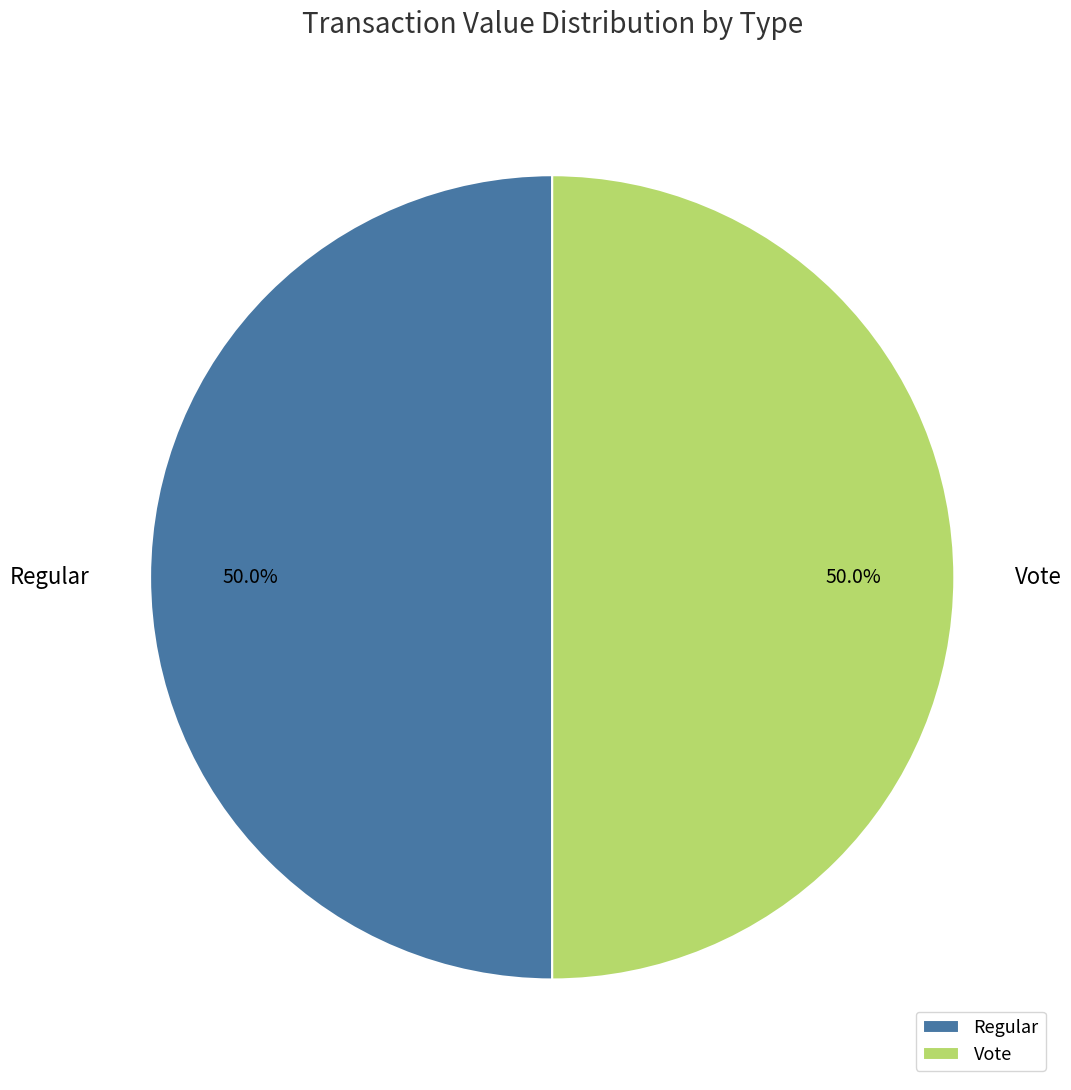

How many segments does this pie chart have?

2